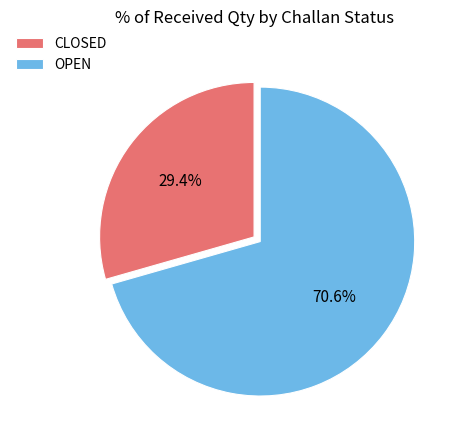

Rank the categories by value from highest to lowest.

OPEN, CLOSED